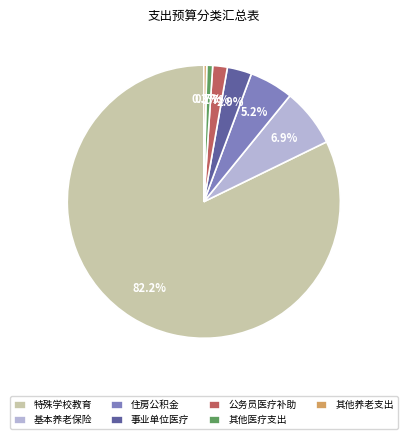

How many slices are in this pie chart?

7